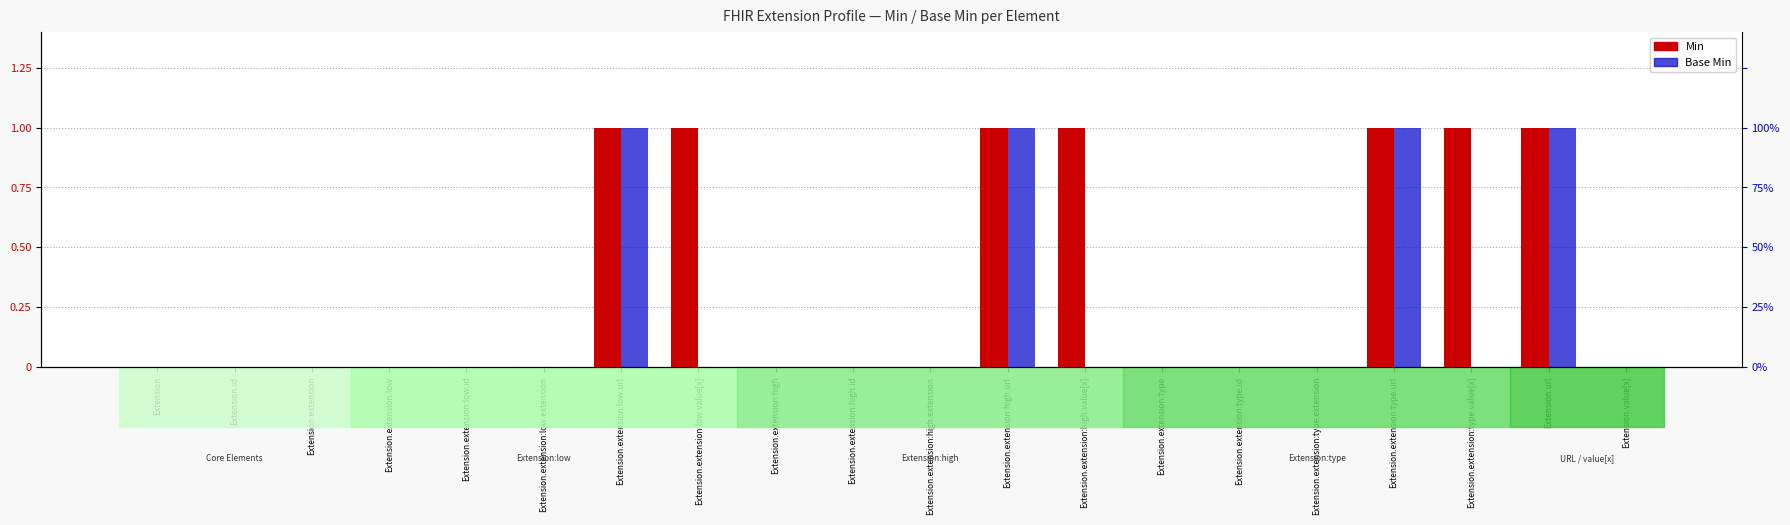

List the series in order of their peak value, highest first.

Min, Base Min